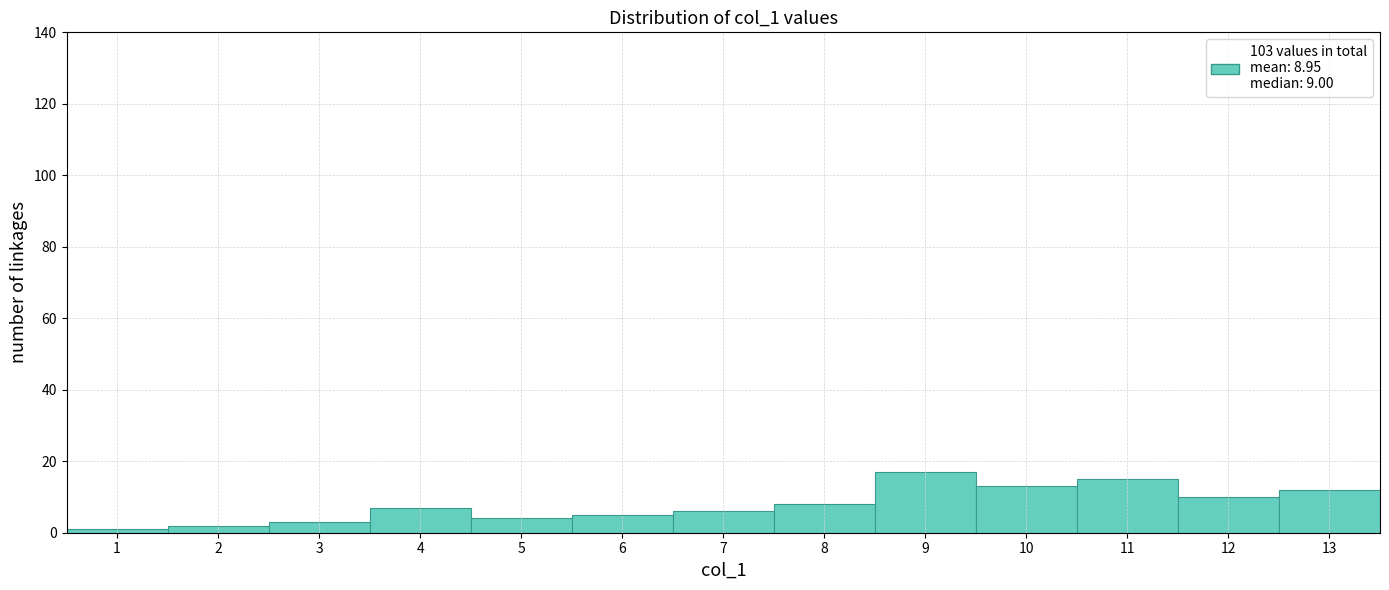

What is the height of the bar covering 10.5 to 11.5 on the x-axis? The values are not printed on the chart, so give them approximately, as read against the axis.

16